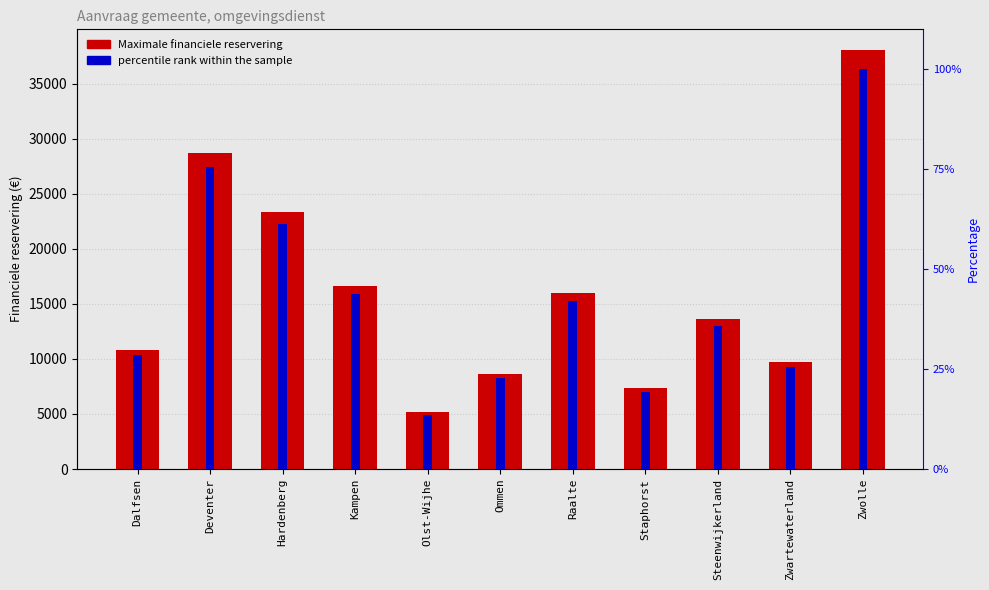

Which series has the largest total across all categories?

Maximale financiele reservering